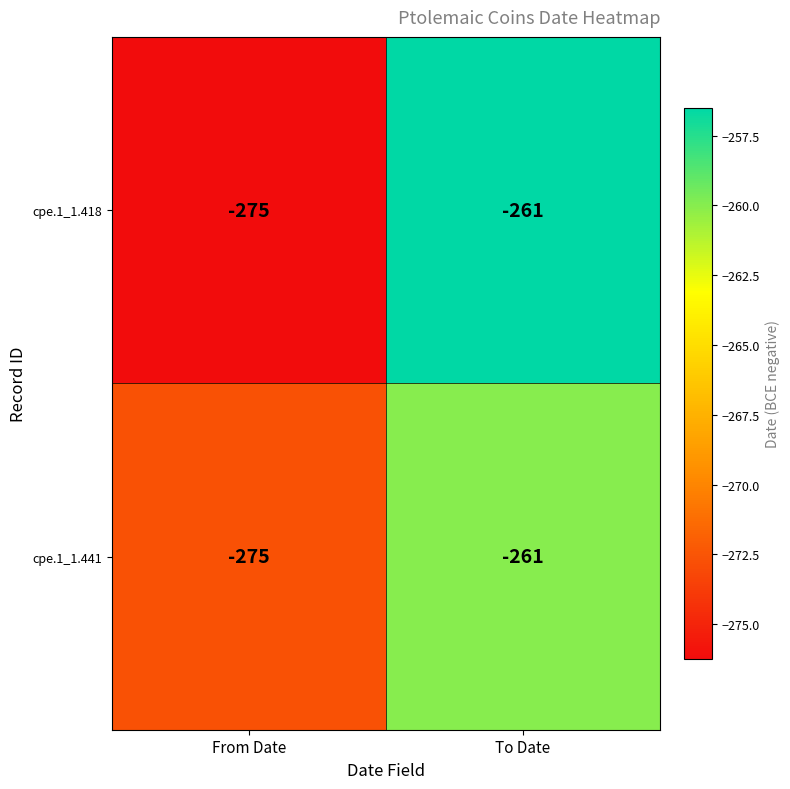

At which label does cpe.1_1.418 reach its minimum?

From Date